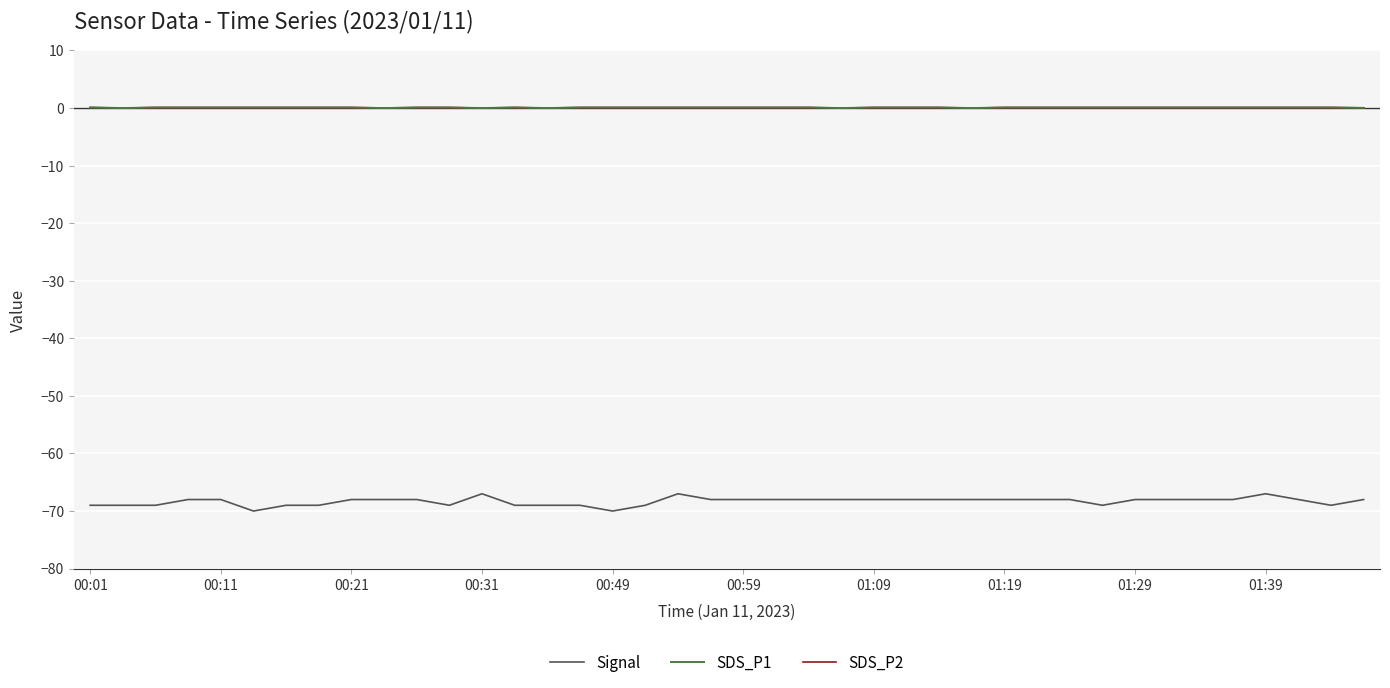

Does the chart display data point markers on the line(s)?

No